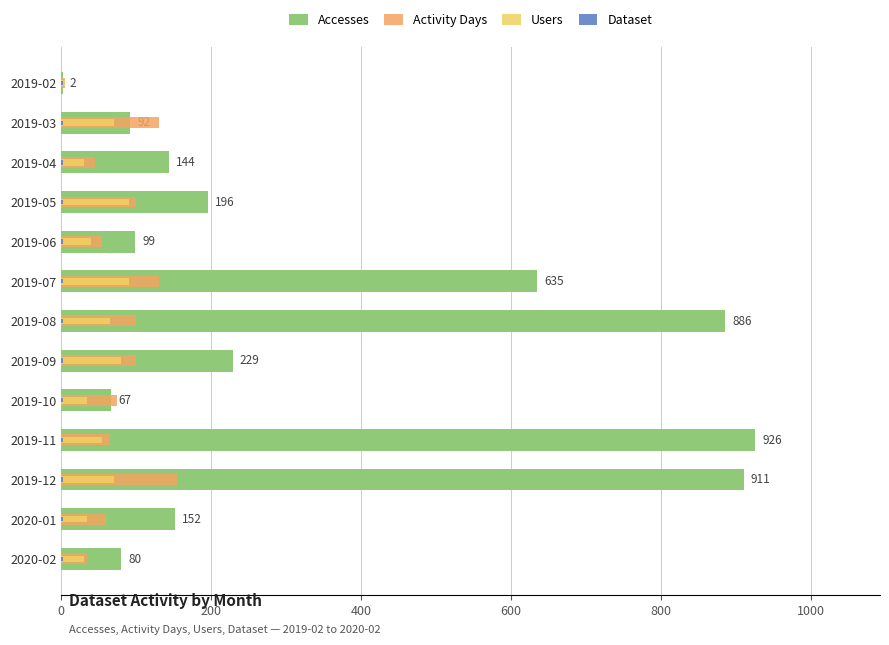

What is the average value of the Accesses series?

339.9